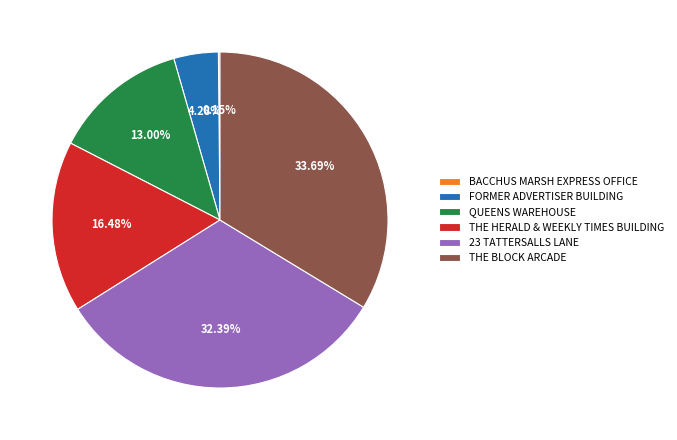

Do THE BLOCK ARCADE and FORMER ADVERTISER BUILDING together represent more than half of the pie?

No